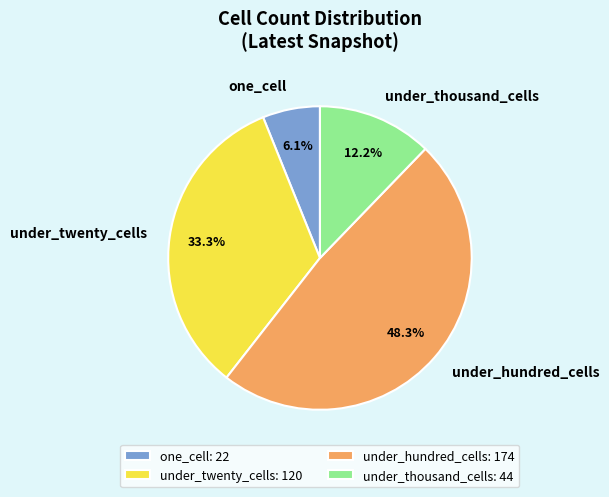

Is it true that under_hundred_cells is 48% of the pie?

True